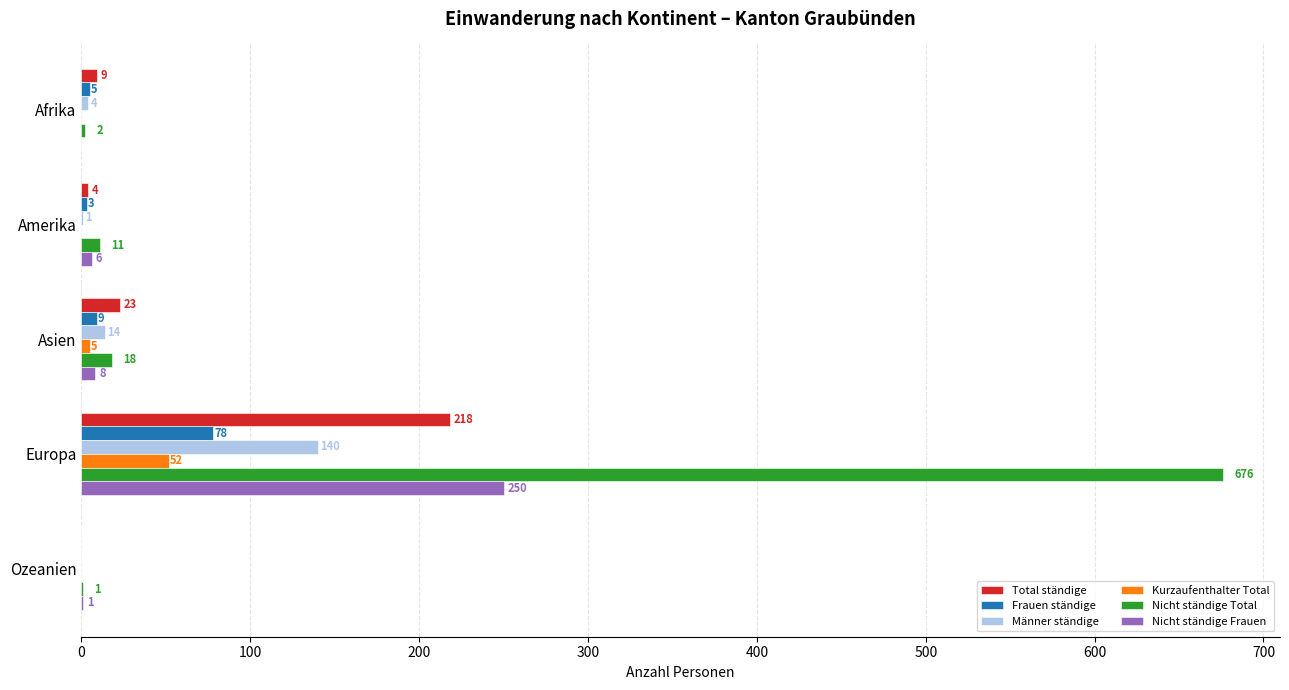

Which series changed the most between Europa and Ozeanien?

Nicht ständige Total